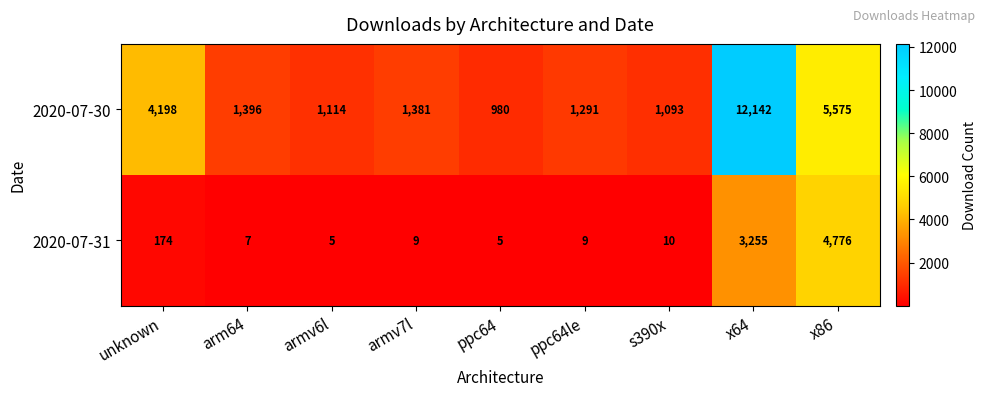

Count the number of categories in the chart.

9